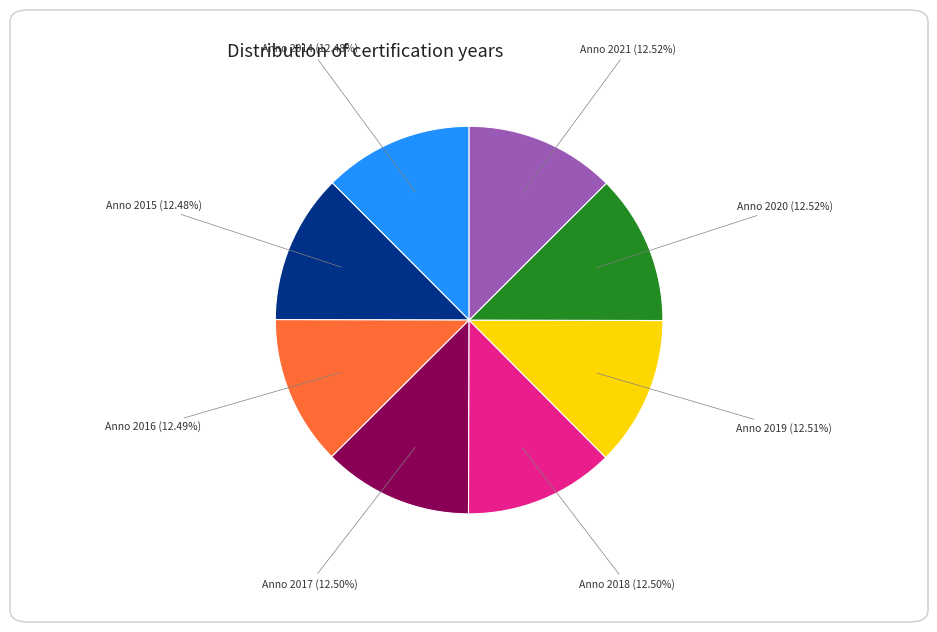

Do Anno 2014 and Anno 2018 together represent more than half of the pie?

No